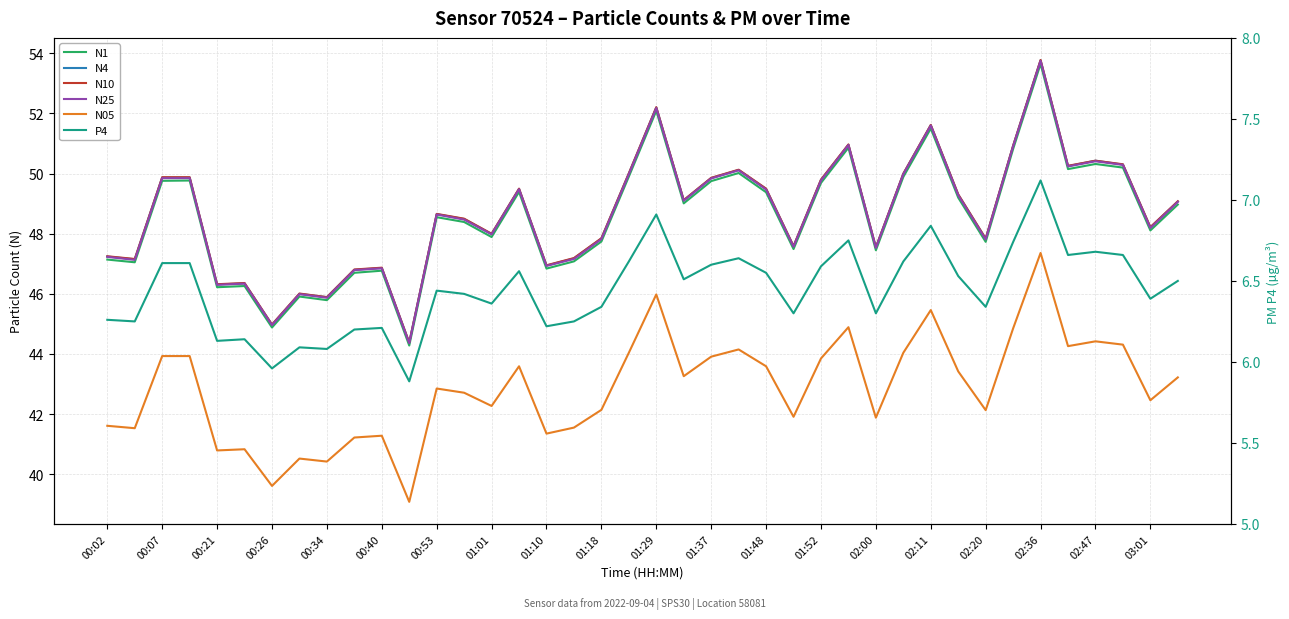

How many interior local valleys does the N4 series have?

13